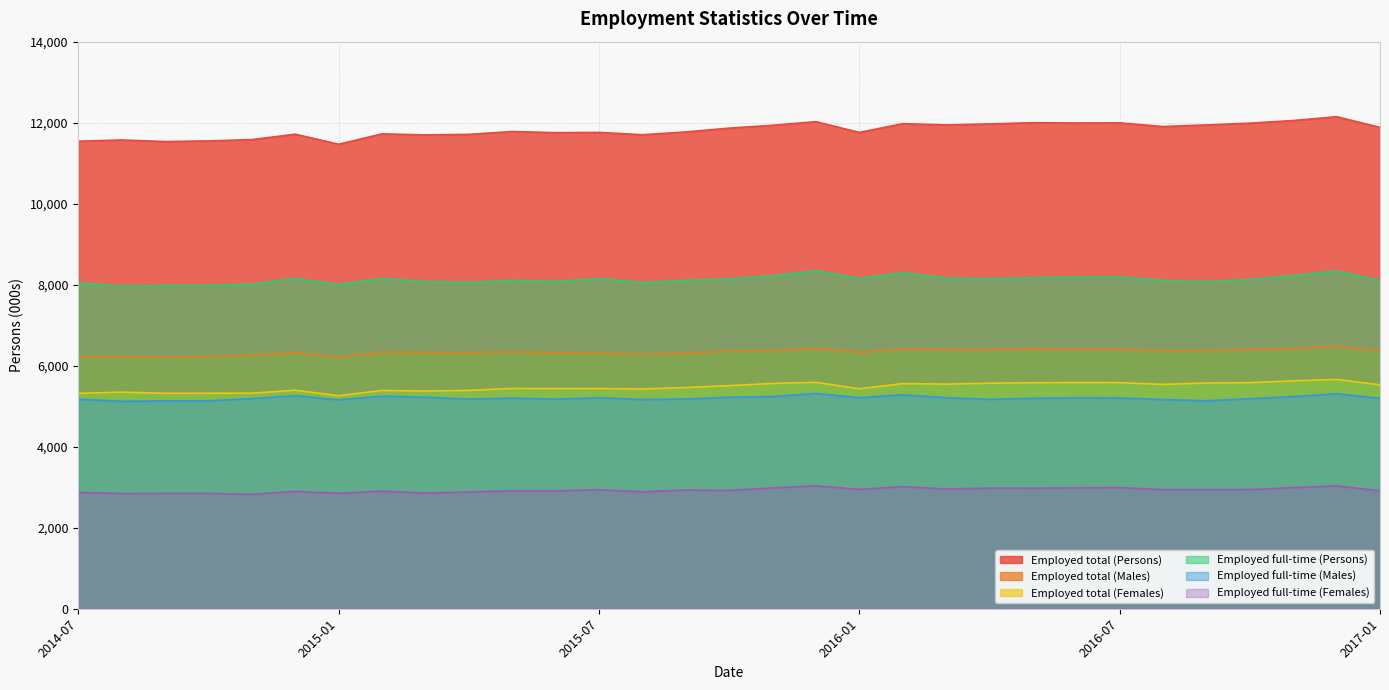

Reading right to left, extract all data points from this chart.

Employed total (Persons): 11883.9	12147.4	12052.9	11987.9	11943.9	11904.6	11995.3	11991.3	12000.0	11968.5	11945.5	11975.9	11759.6	12025.0	11935.3	11865.8	11771.0	11702.6	11759.9	11752.9	11781.4	11711.5	11698.2	11724.1	11467.4	11715.7	11581.7	11550.1	11533.8	11572.8	11542.2
Employed total (Males): 6356.5	6485.6	6426.5	6407.0	6371.3	6365.9	6412.7	6406.1	6420.8	6400.9	6399.3	6418.3	6328.4	6435.3	6373.7	6357.9	6310.4	6276.5	6323.7	6316.7	6343.3	6320.0	6324.8	6334.1	6208.6	6320.7	6259.8	6229.7	6215.0	6225.3	6224.4
Employed total (Females): 5527.5	5661.9	5626.5	5580.9	5572.6	5538.7	5582.7	5585.2	5579.1	5567.6	5546.2	5557.6	5431.2	5589.8	5561.6	5507.8	5460.6	5426.1	5436.2	5436.2	5438.1	5391.5	5373.4	5390.0	5258.8	5395.0	5322.0	5320.5	5318.8	5347.4	5317.8
Employed full-time (Persons): 8104.4	8340.4	8225.7	8127.2	8075.4	8104.9	8193.0	8189.8	8170.8	8147.6	8165.6	8296.0	8155.1	8349.0	8221.1	8142.3	8107.6	8051.8	8147.5	8085.3	8109.1	8057.6	8077.0	8152.8	8006.6	8154.1	8012.8	7981.7	7978.4	7964.2	8043.6
Employed full-time (Males): 5194.0	5307.8	5236.8	5185.0	5134.6	5165.2	5204.1	5208.4	5194.6	5170.0	5210.0	5283.0	5208.9	5315.8	5239.0	5221.1	5177.9	5165.0	5209.5	5174.3	5198.5	5175.9	5221.1	5249.8	5156.3	5258.1	5187.1	5134.2	5131.0	5120.6	5172.6
Employed full-time (Females): 2910.4	3032.6	2989.0	2942.3	2940.9	2939.7	2988.9	2981.3	2976.2	2977.6	2955.6	3013.0	2946.3	3033.2	2982.1	2921.2	2929.6	2886.7	2938.0	2911.0	2910.6	2881.8	2855.9	2903.0	2850.3	2895.9	2825.7	2847.5	2847.4	2843.6	2871.0